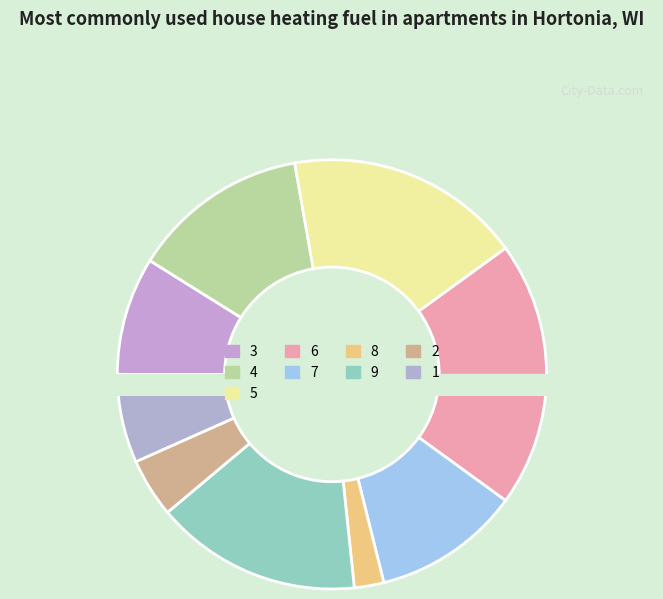

How many segments does this pie chart have?

9